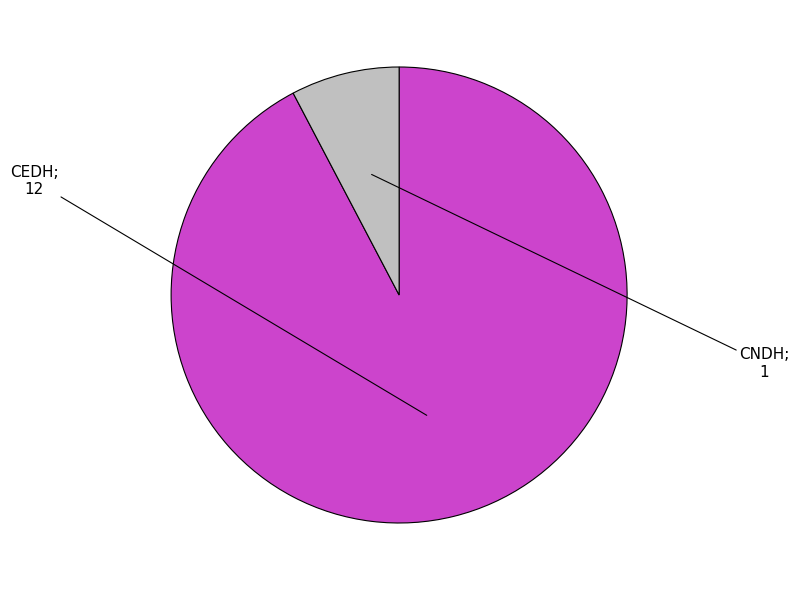

Is there any slice that represents more than half of the pie?

Yes